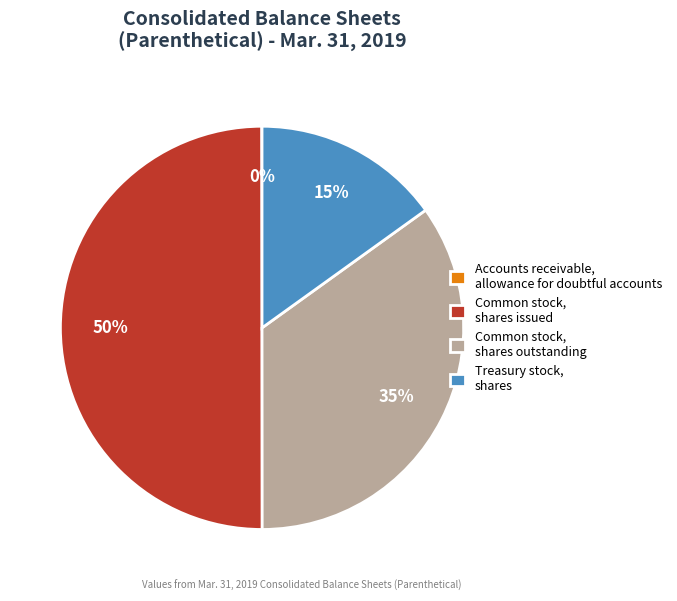

To the nearest percent, what is the difference between the largest and smallest slice percentages?

50%